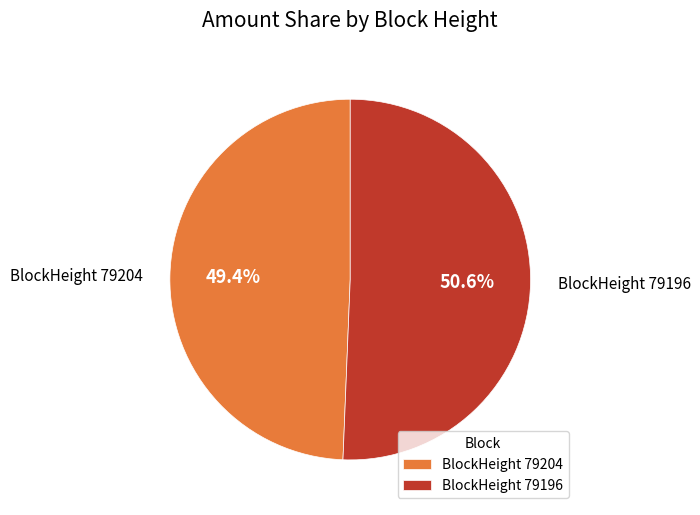

Rank the categories by value from lowest to highest.

BlockHeight 79204, BlockHeight 79196